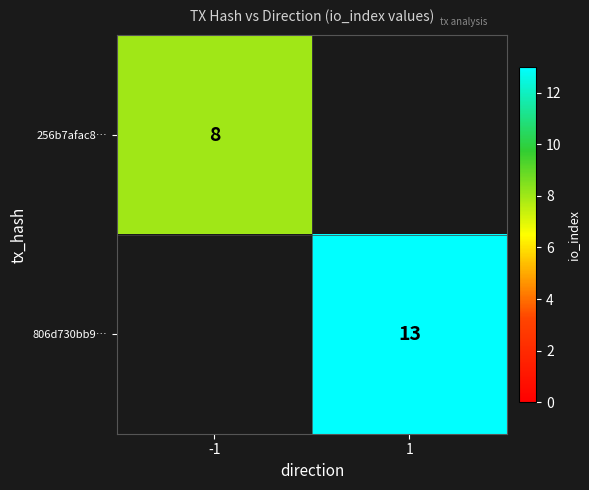

The 806d730bb9… series shows 13 at 1. True or false?

True